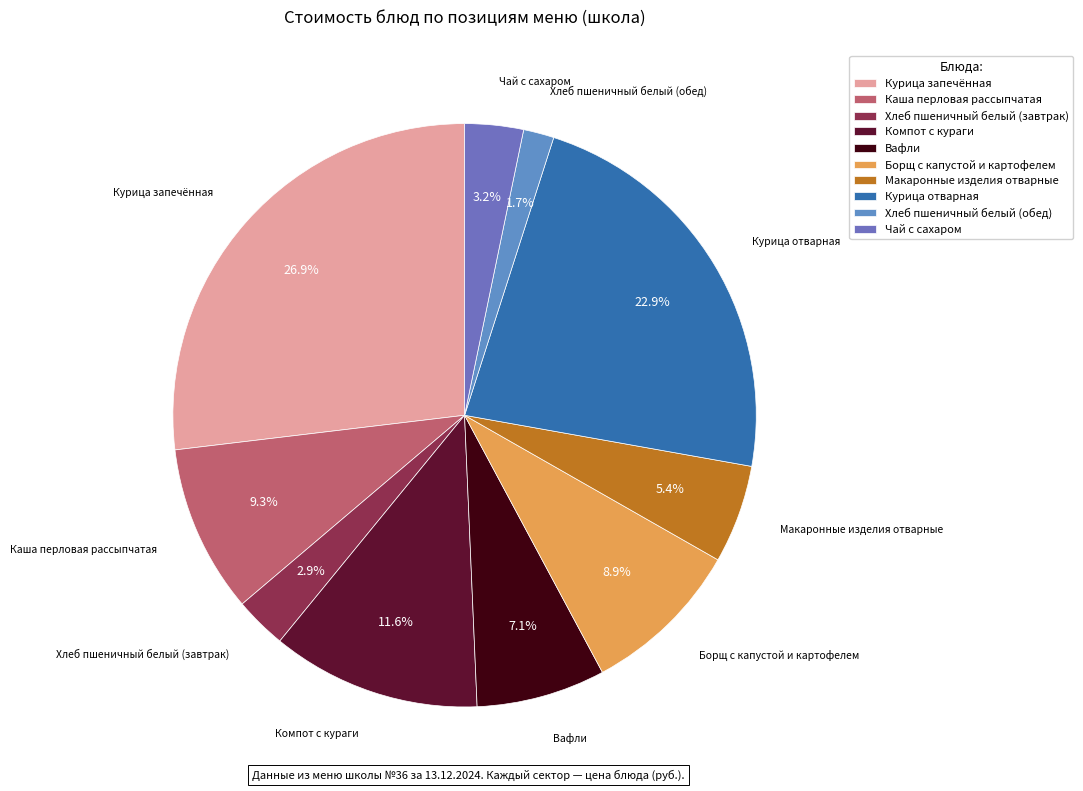

What percentage do Чай с сахаром and Хлеб пшеничный белый (завтрак) together represent?

6.1%